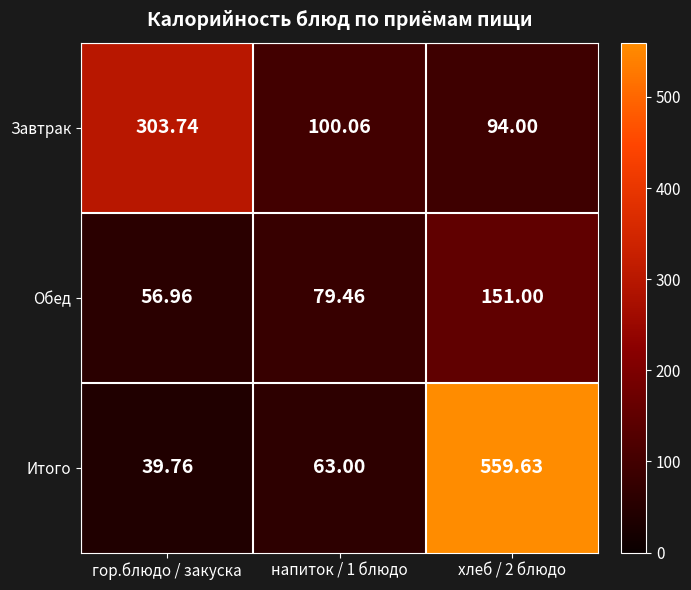

Which series has the largest range (max minus min)?

Итого